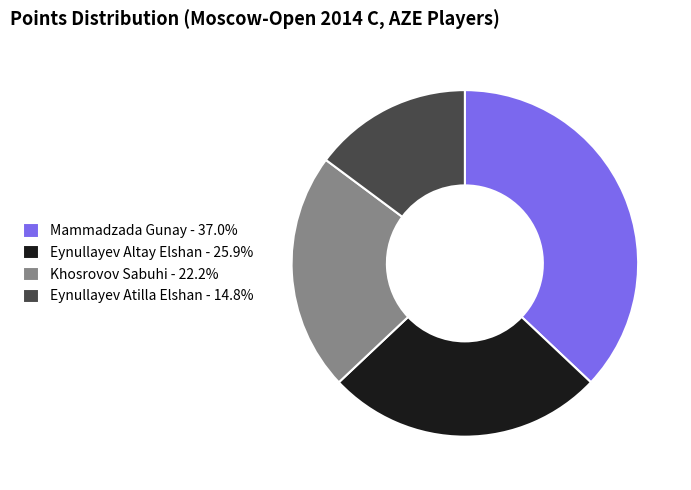

Approximately how many times larger is the value at Eynullayev Altay Elshan - 25.9% compared to Khosrovov Sabuhi - 22.2%?

1.2